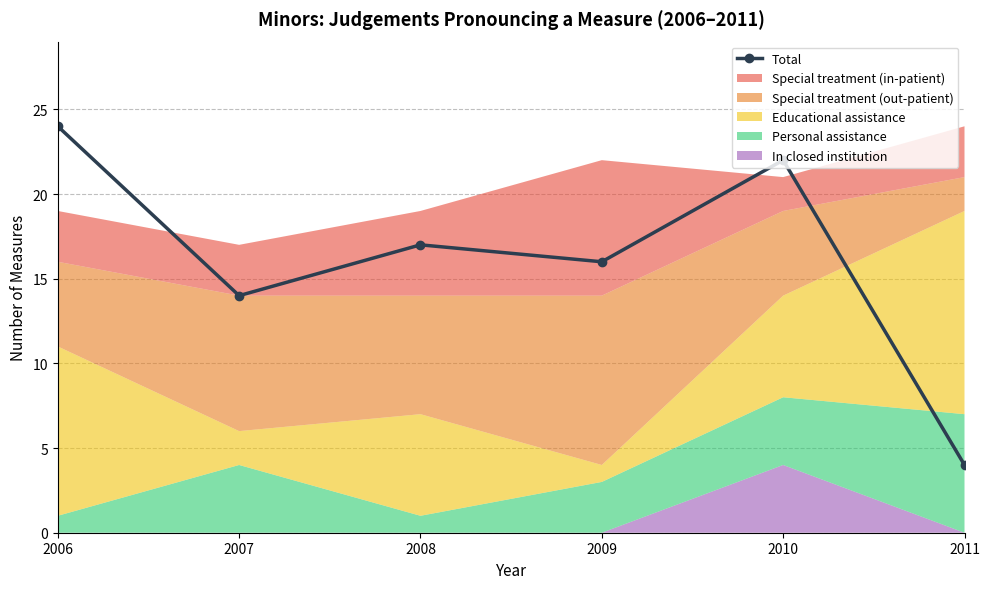

What is the change in value from 2006 to 2008?

-7